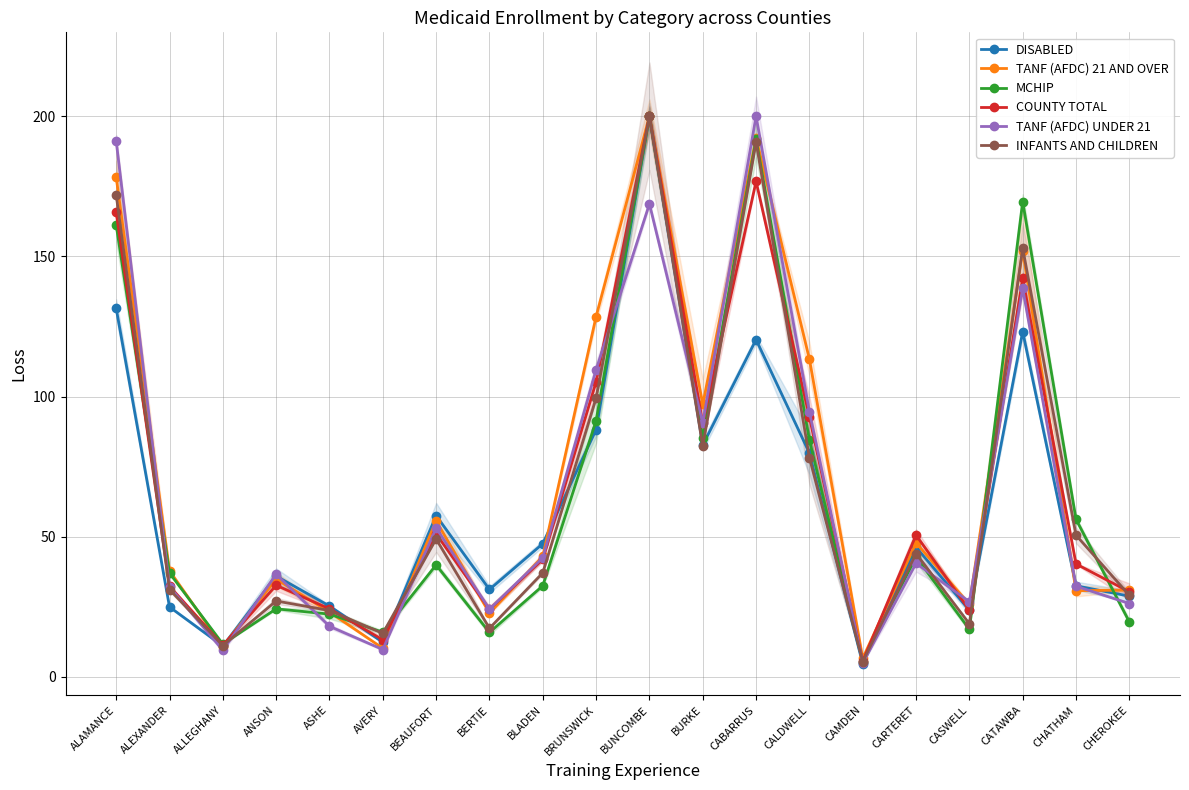

Rank the series by their maximum value, from highest to lowest.

DISABLED, TANF (AFDC) 21 AND OVER, MCHIP, COUNTY TOTAL, TANF (AFDC) UNDER 21, INFANTS AND CHILDREN